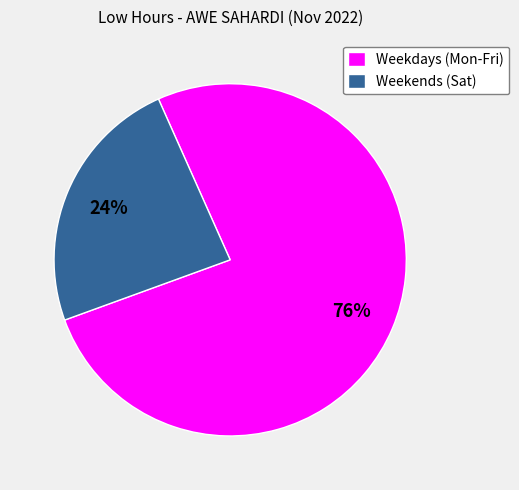

Rank the categories by value from highest to lowest.

Weekdays (Mon-Fri), Weekends (Sat)